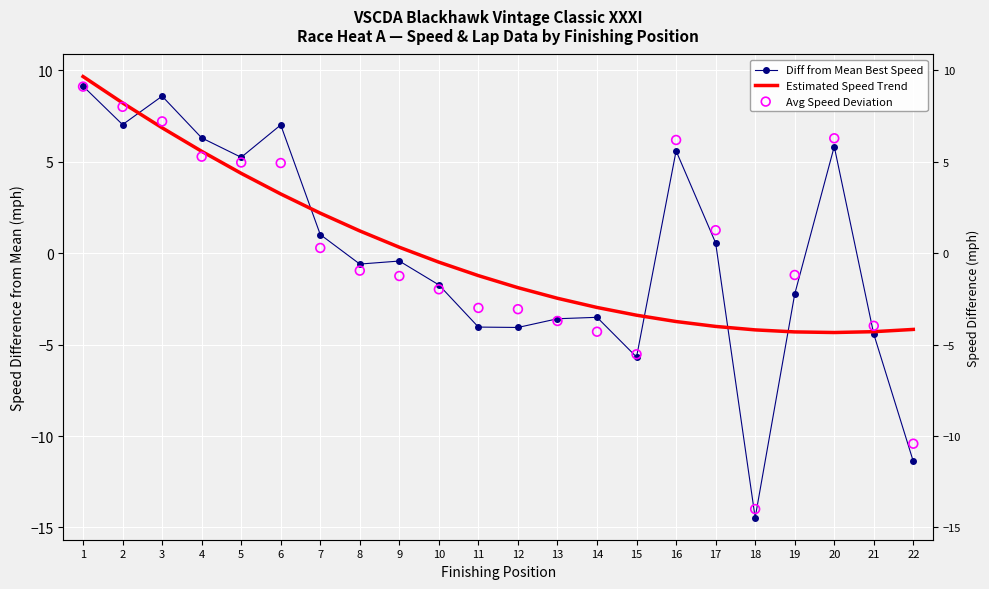

Which series contains the lowest Y value?

Diff from Mean Best Speed